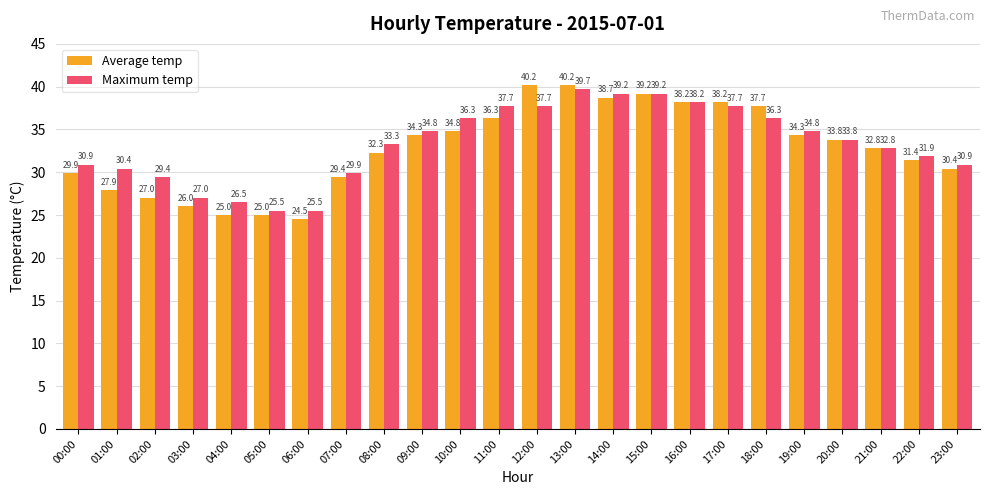

How many groups of bars are there?

24